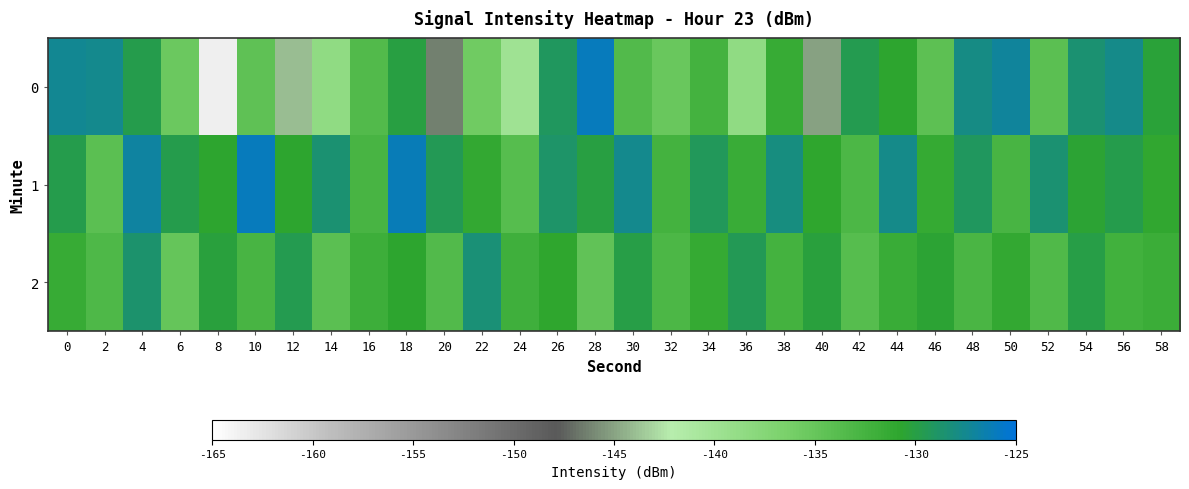

Which series changed the most between 30 and 58?

1